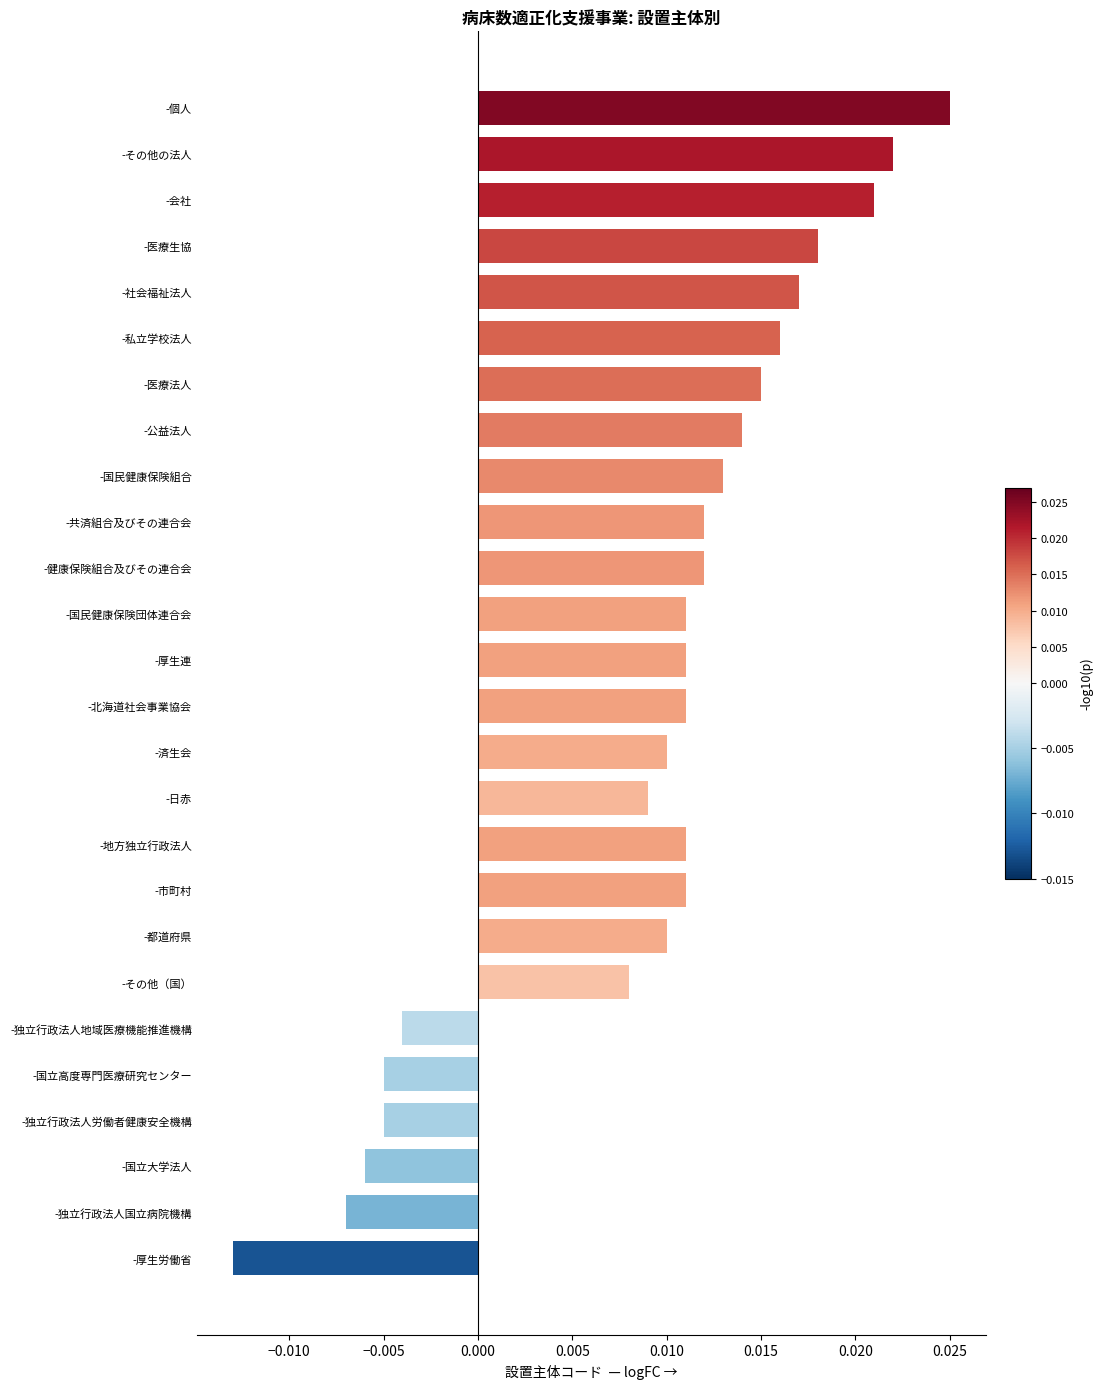

What is the label of the 19th bar from the top?

-都道府県